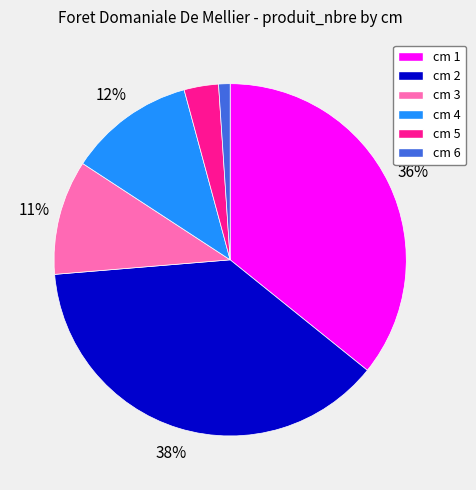

To the nearest percent, what is the average slice percentage?

17%